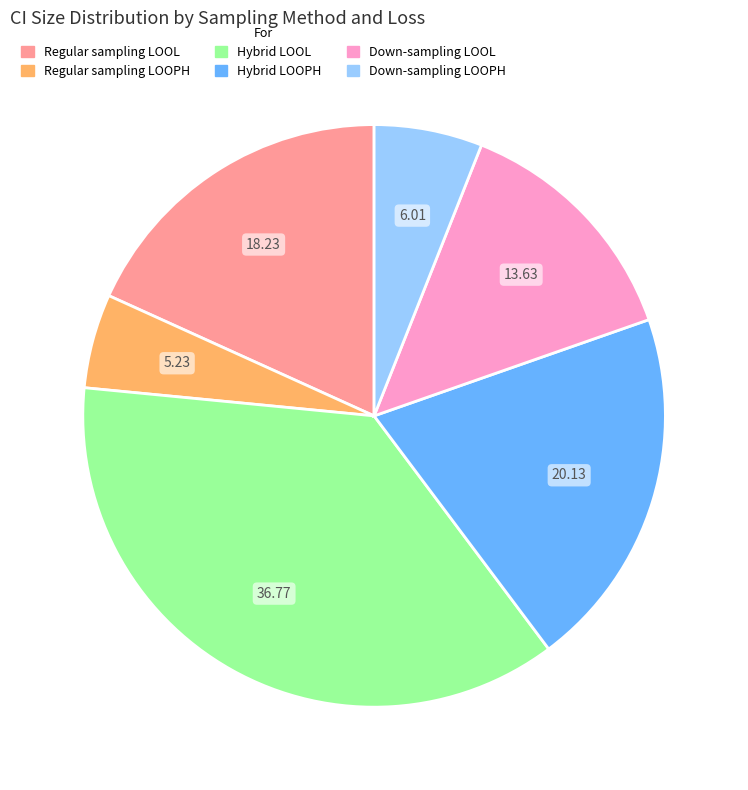

Does Regular sampling LOOPH account for over 50% of the chart?

No